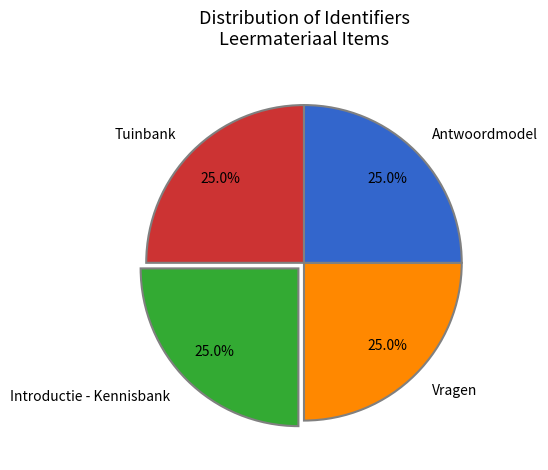

What percentage is NOT represented by Vragen?

75.0%